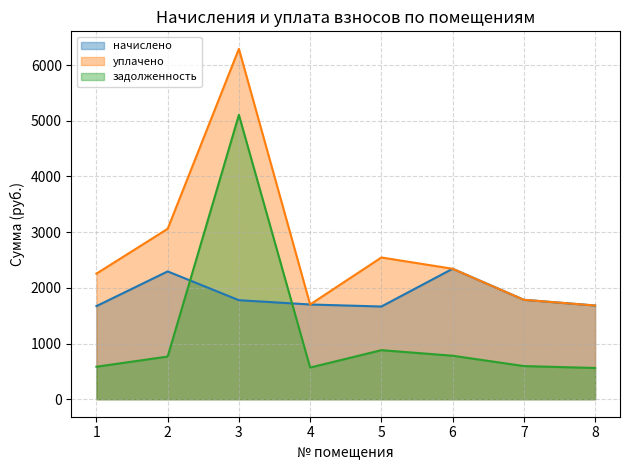

What is the value of the уплачено point at the 2nd from the left?

3059.9